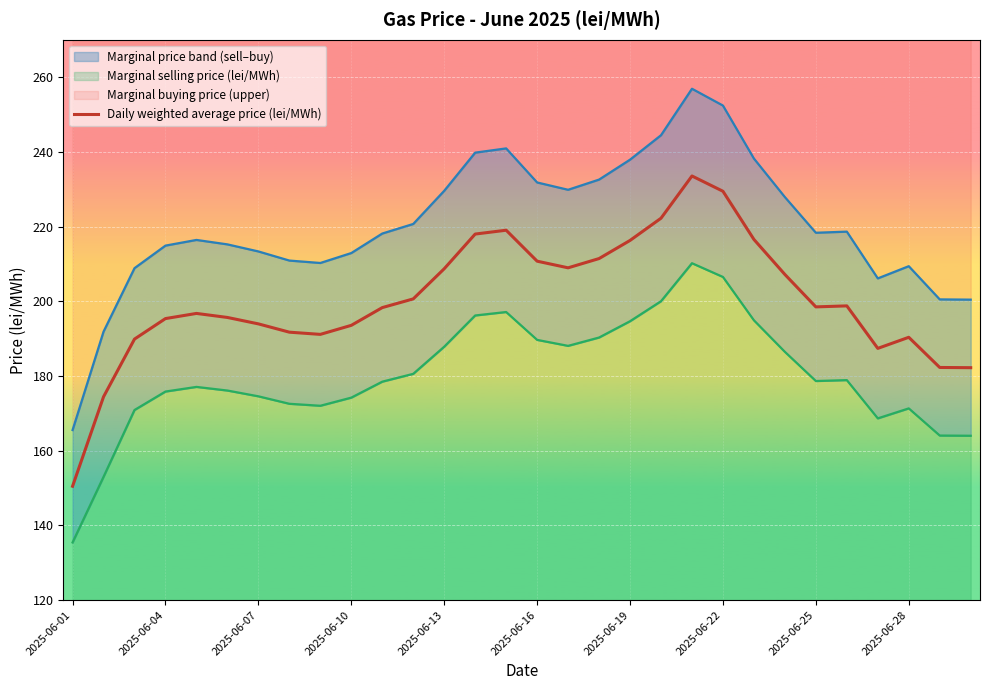

How many values are below 198?

14